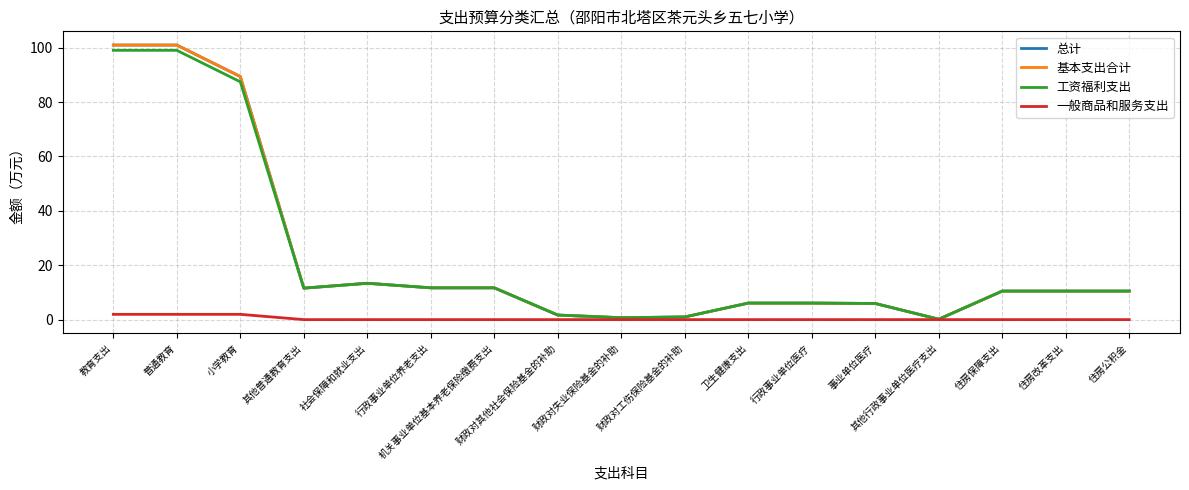

Does the chart have visible grid lines?

Yes